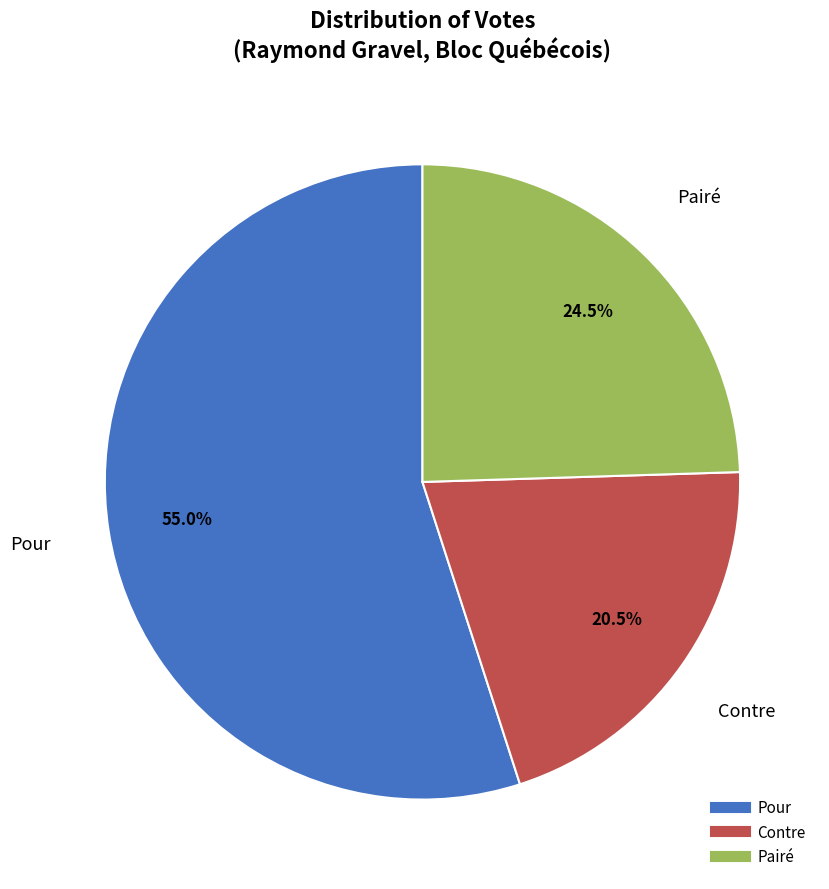

What is the largest slice in the pie chart?

Pour